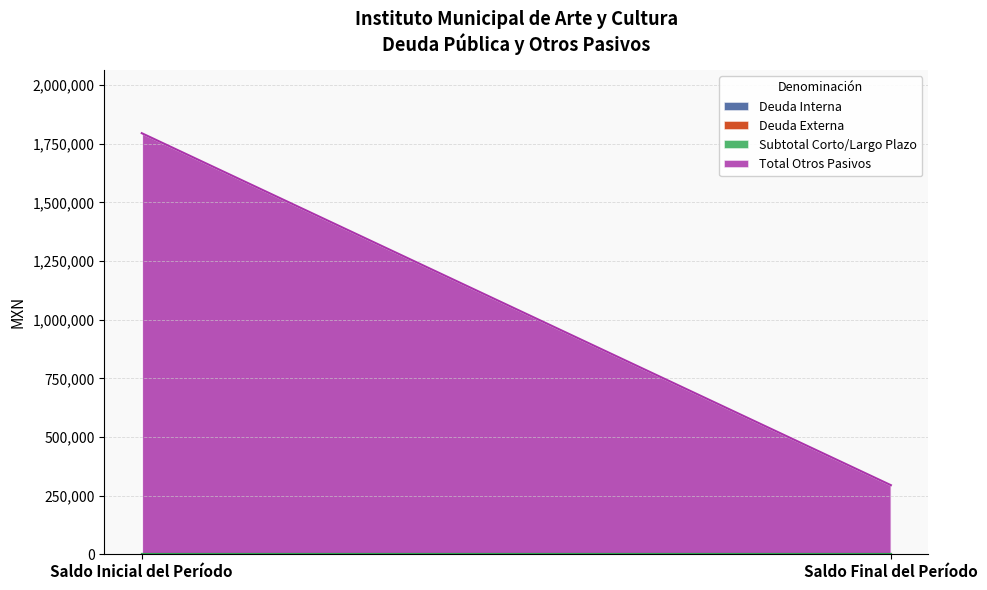

At how many categories does at least one series exceed 573673?

1